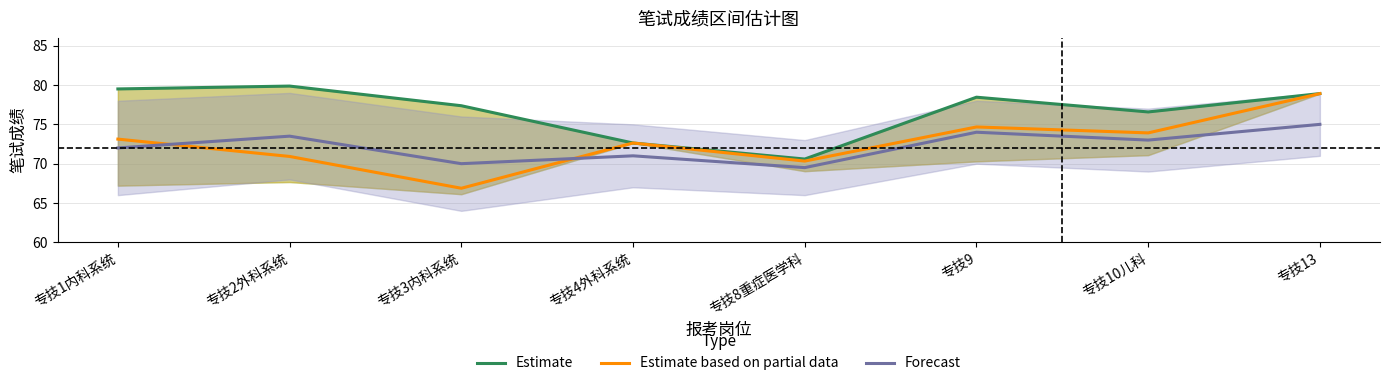

What is the average value of the Estimate based on partial data series?

72.7